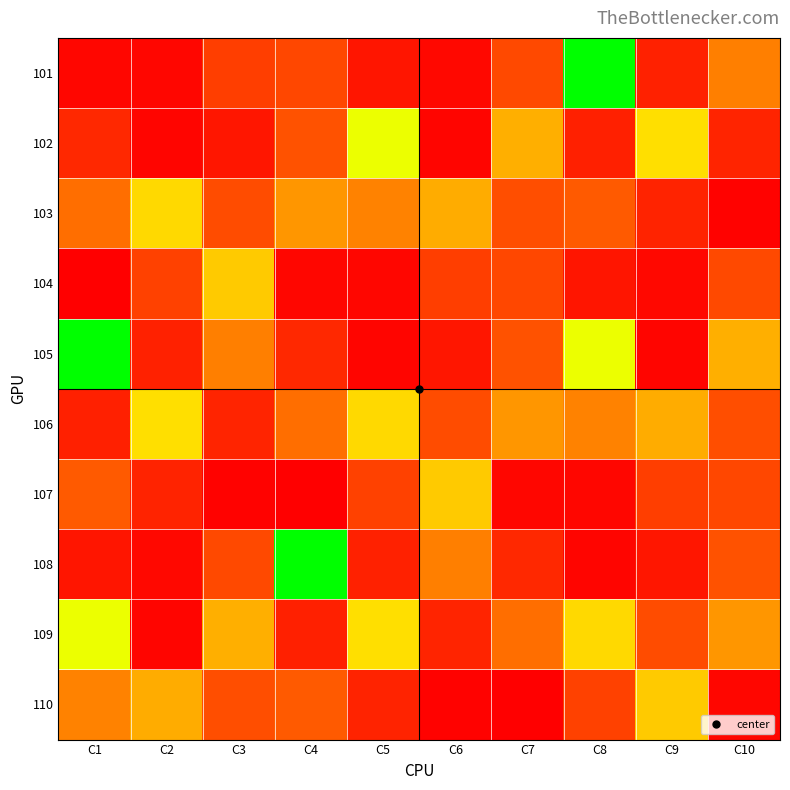

How many data points does each series have?

10